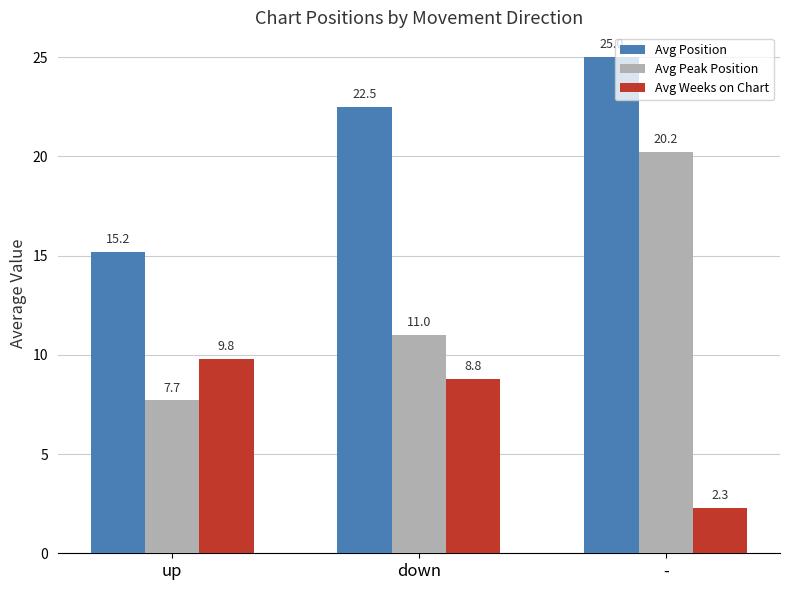

The Avg Peak Position series shows 11.4 at -. True or false?

False